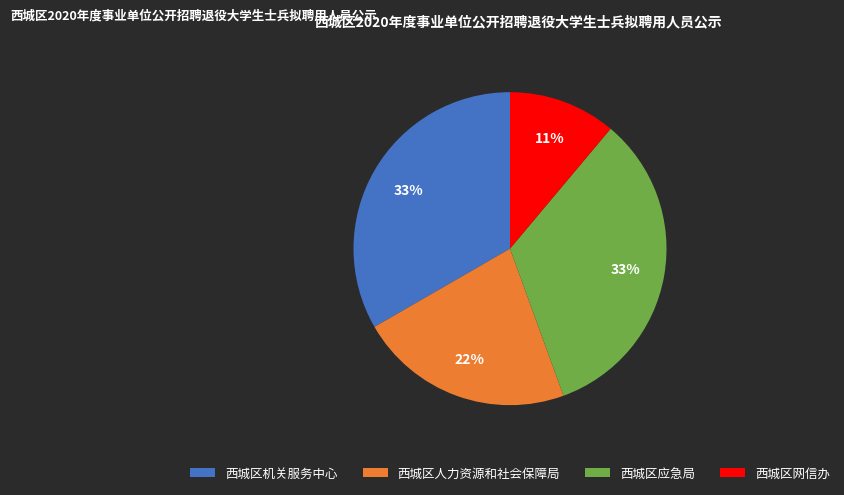

What percentage is the 西城区人力资源和社会保障局 slice, to the nearest percent?

22%